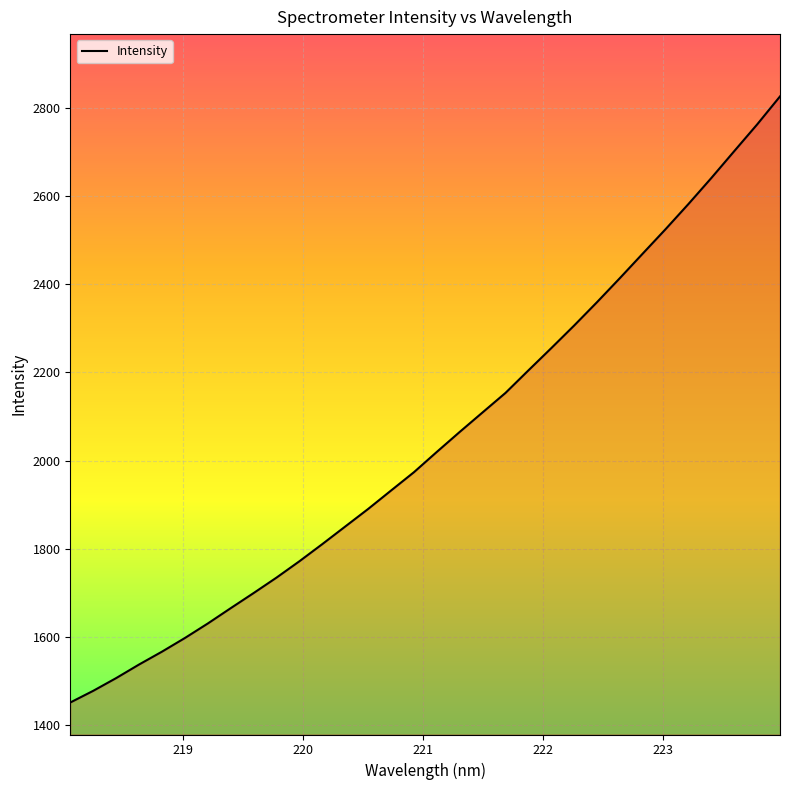

What is the difference between the maximum and minimum values?

1374.4